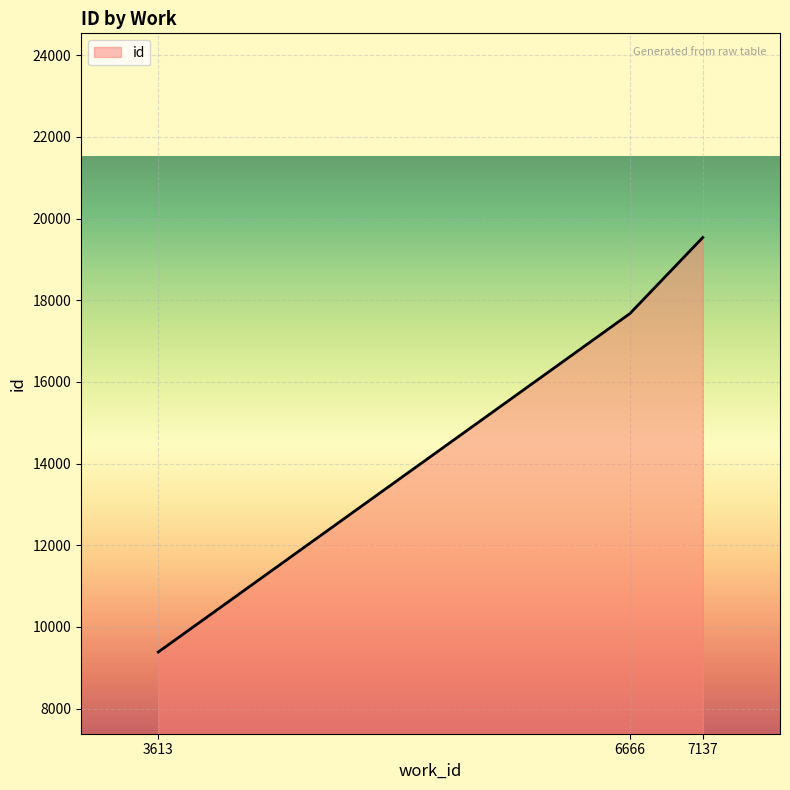

Which label corresponds to the largest value in the chart?

7137